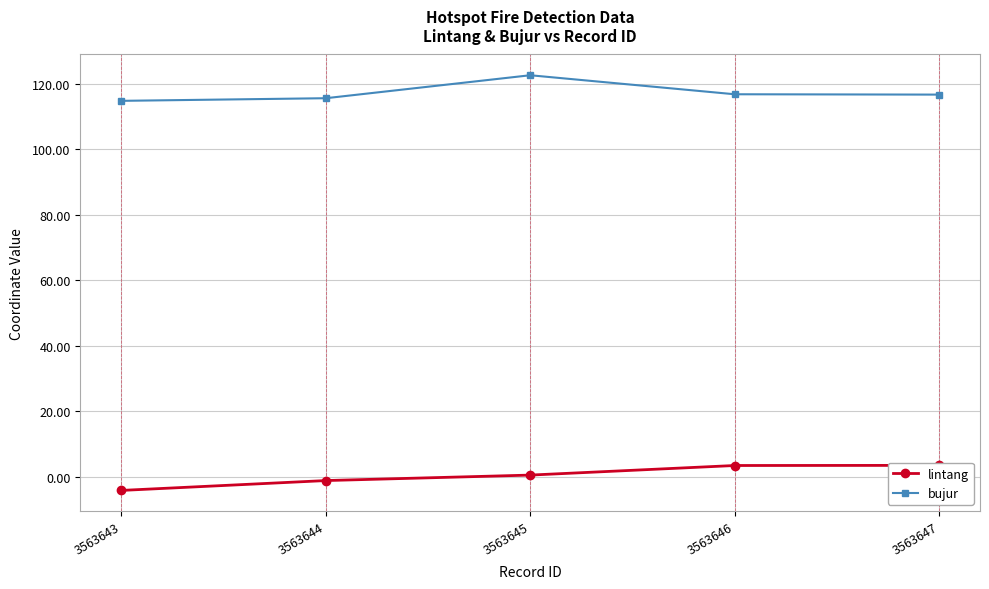

Which series changed the most between 3563643 and 3563645?

bujur